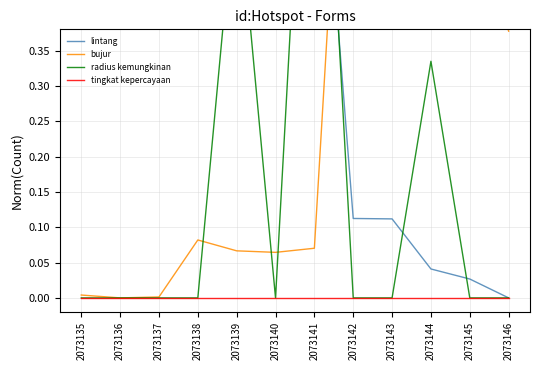

Rank the series by their maximum value, from highest to lowest.

lintang, bujur, radius kemungkinan, tingkat kepercayaan